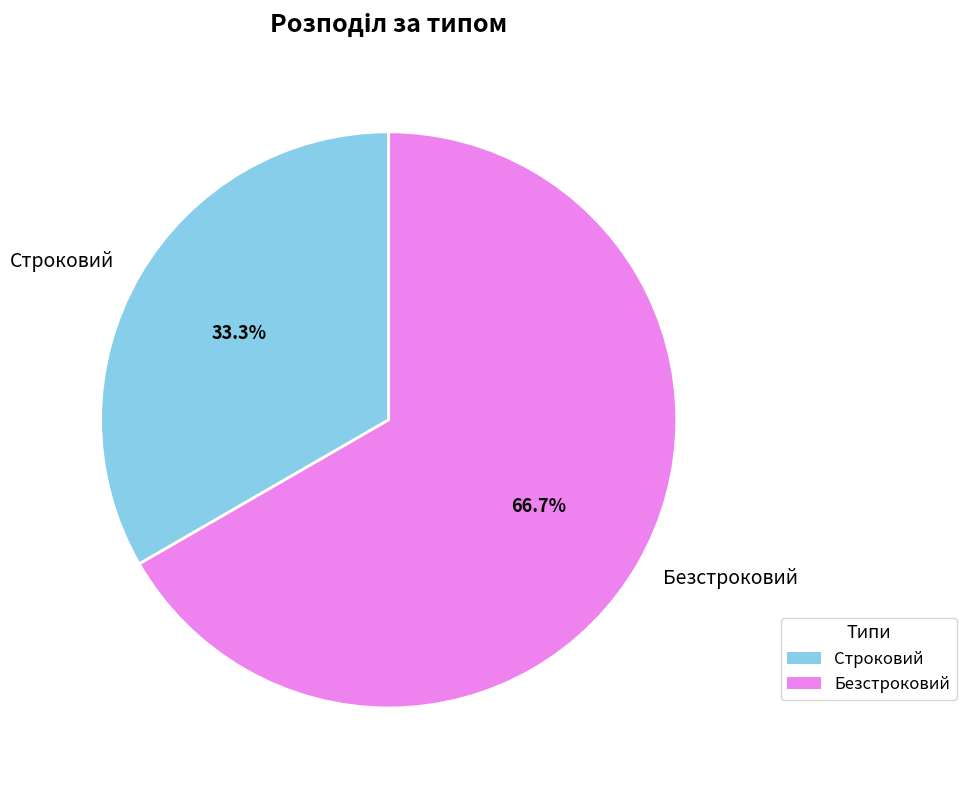

How many slices are in this pie chart?

2